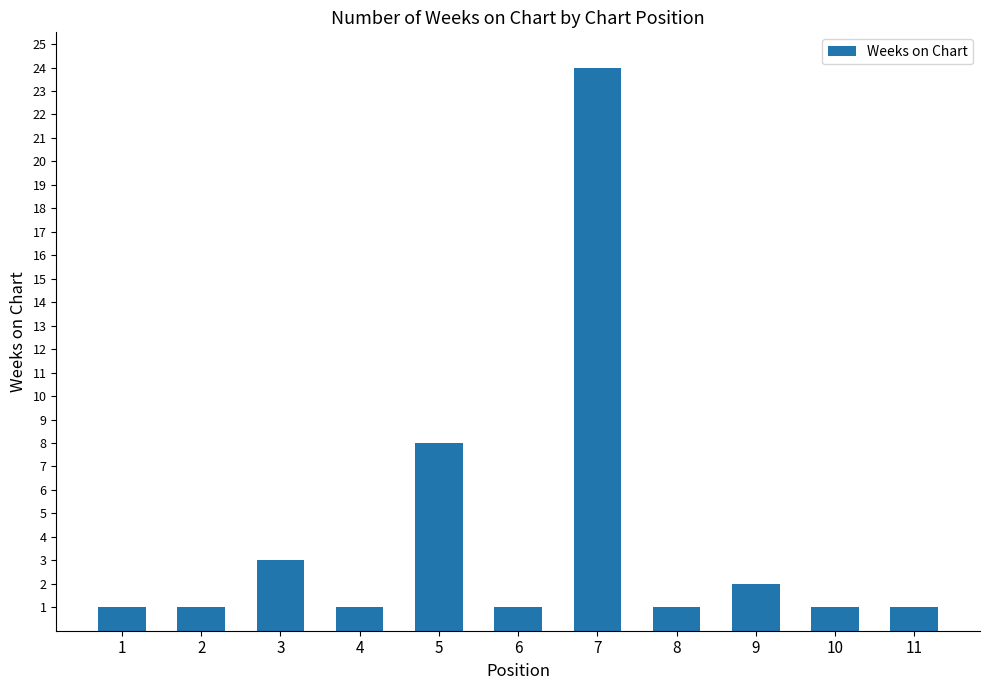

Between 9 and 4, which is larger?

9